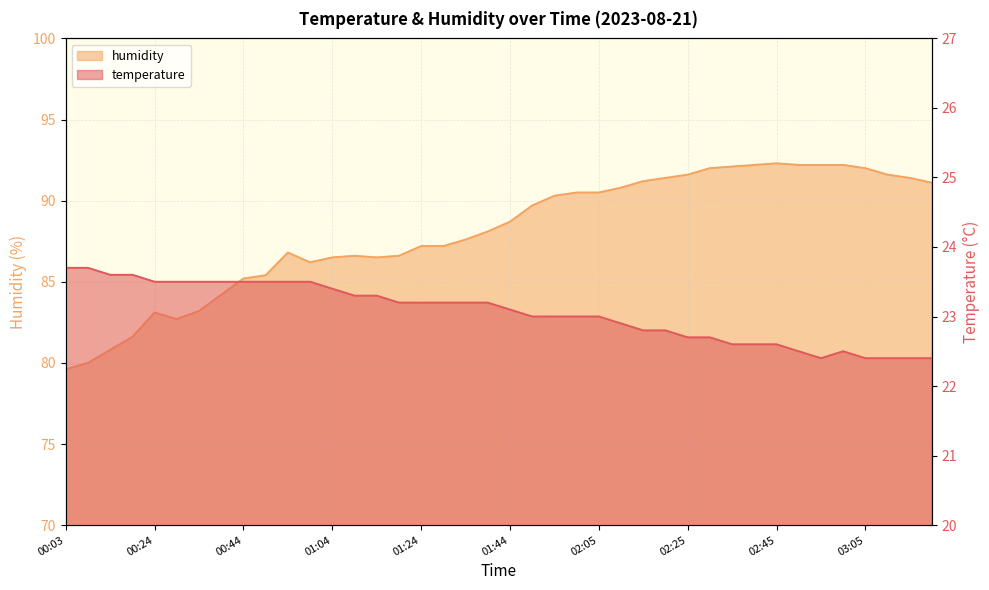

Which series has the widest spread of values?

humidity